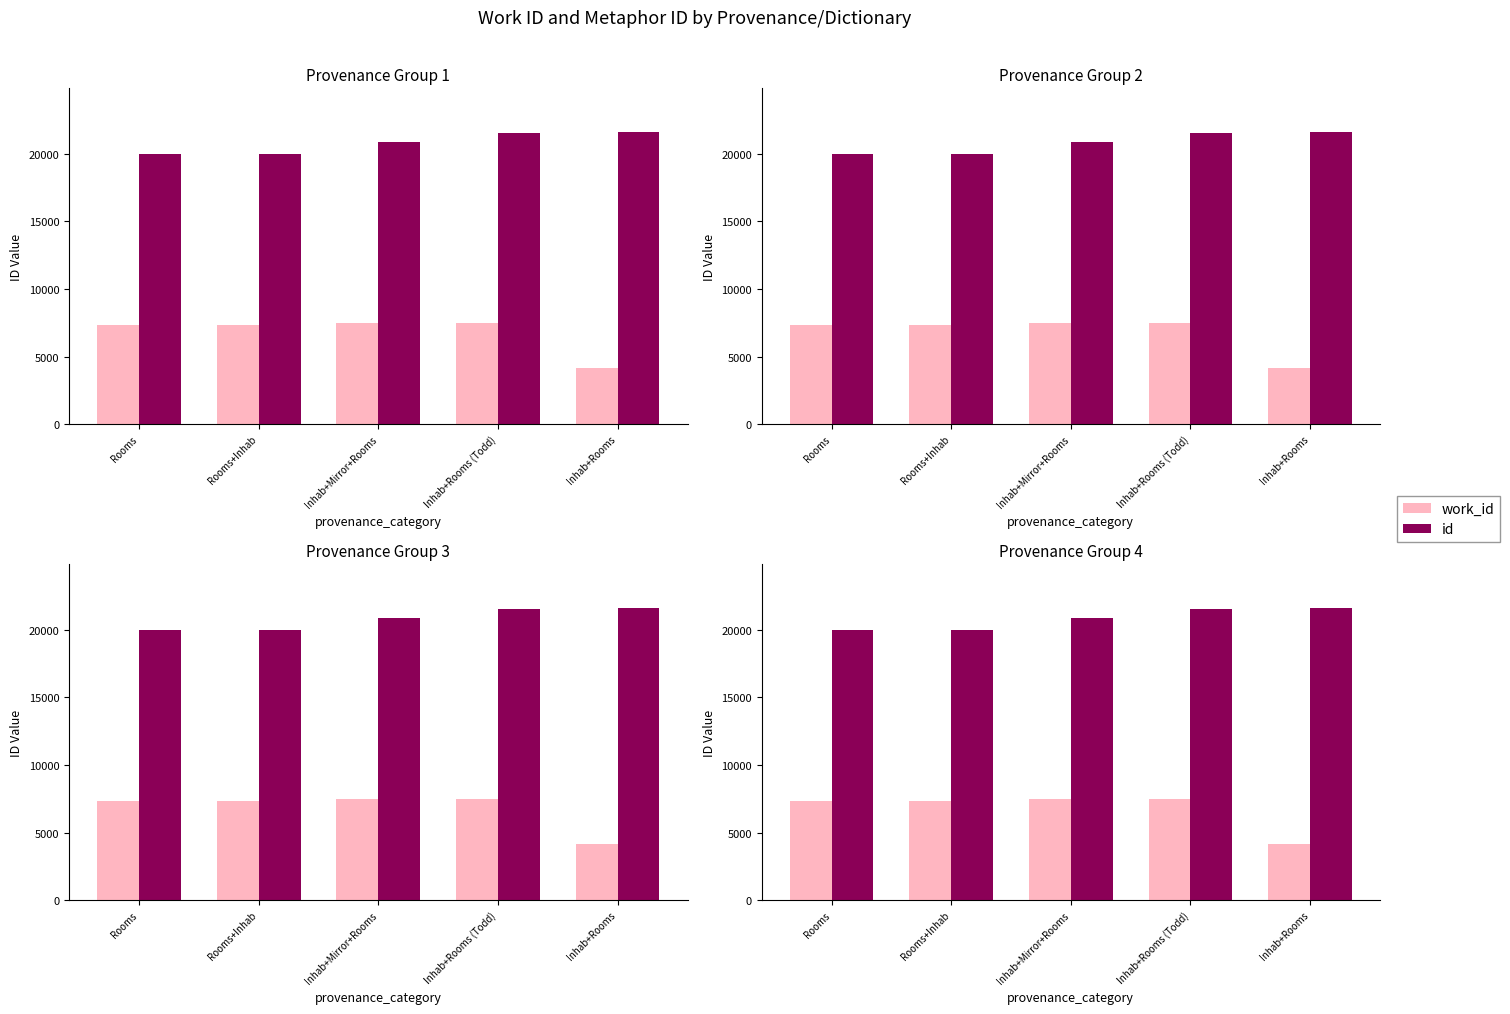

What is the approximate value of id at Inhab+Rooms?

21606